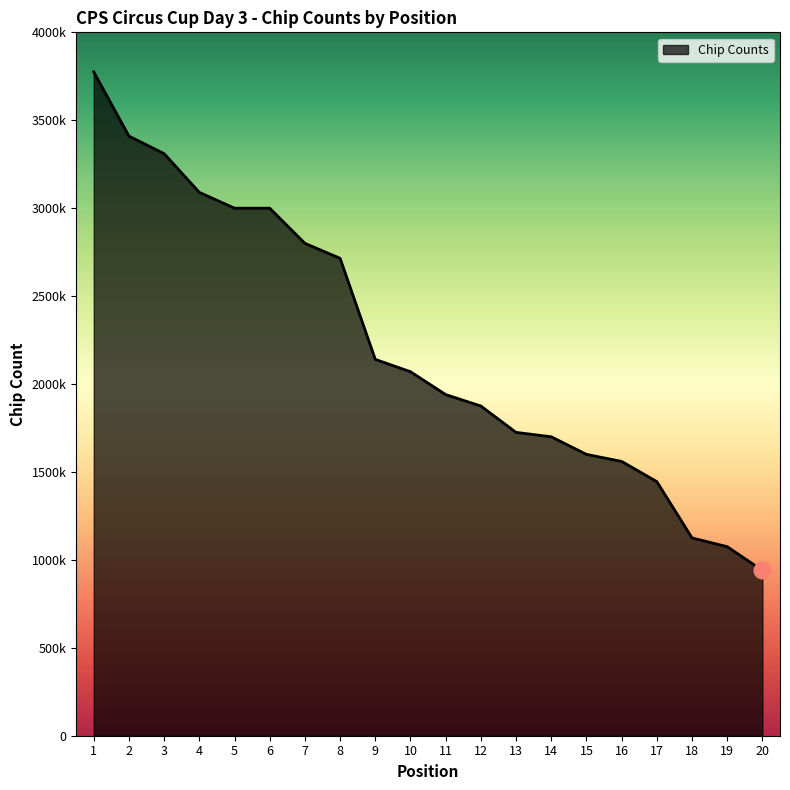

Does the chart display data point markers on the line(s)?

No